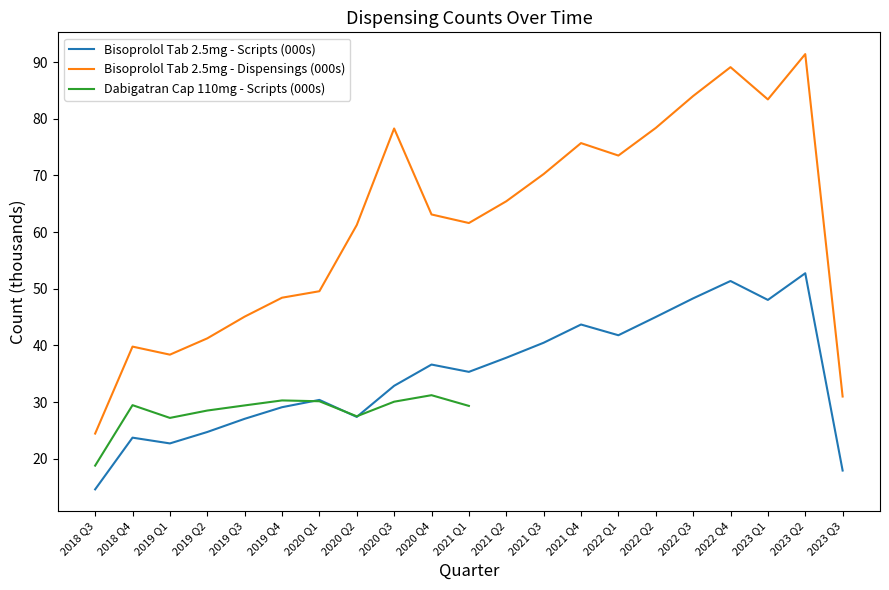

The value of Bisoprolol fumarate Tab 2.5mg - Sum of Dispensings at 2023 Q1 is 22.7. True or false?

False